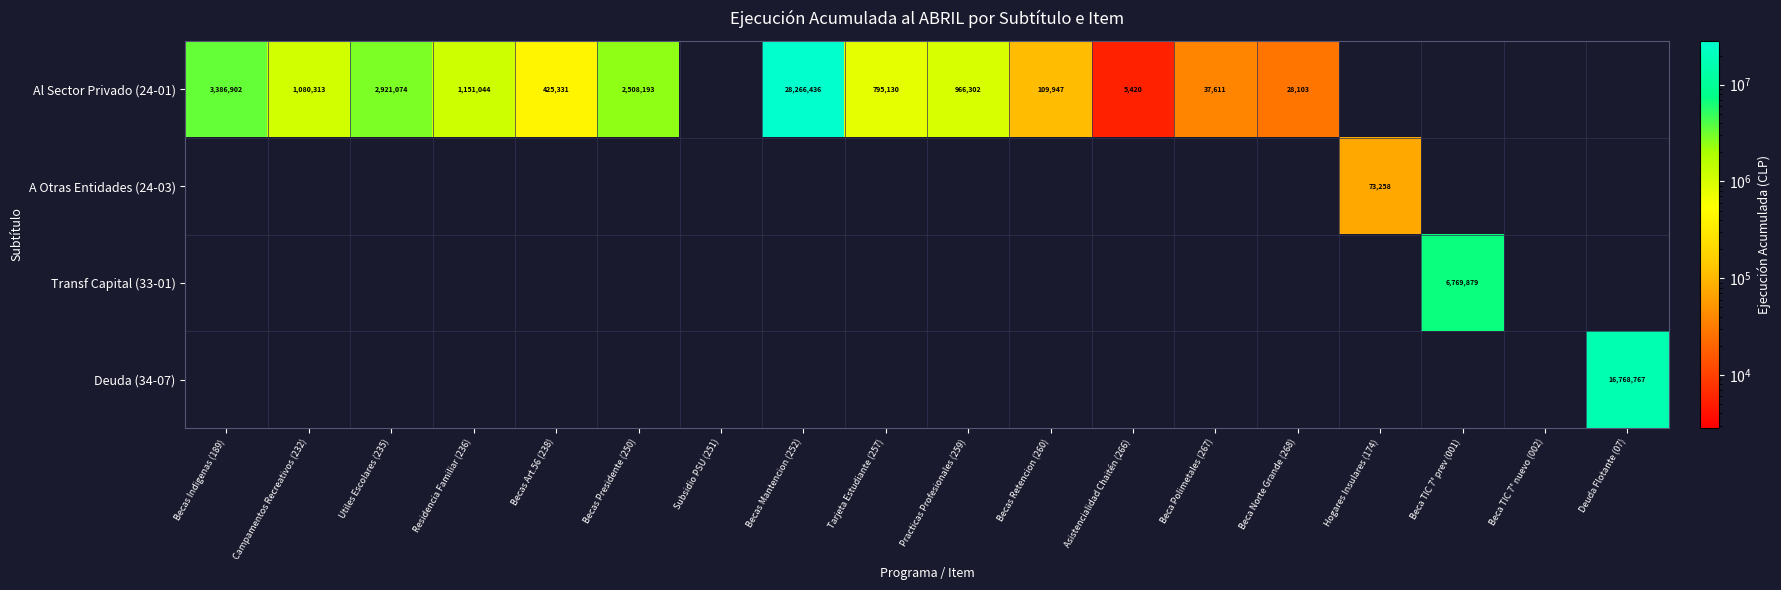

At how many categories does at least one series exceed 23261305?

1